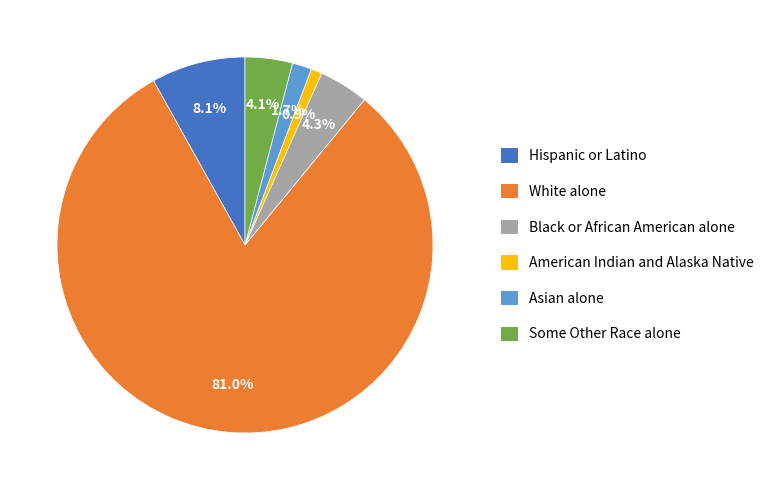

Does White alone represent more than half of the total?

Yes